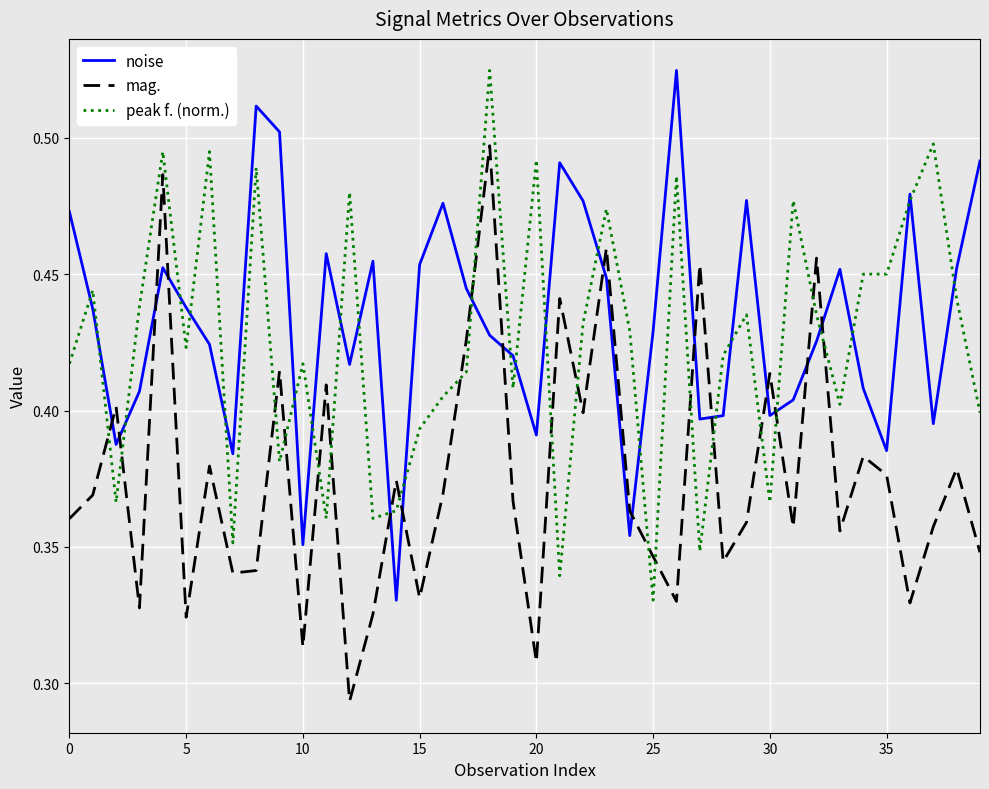

True or false: noise and mag. cross at least once.

True